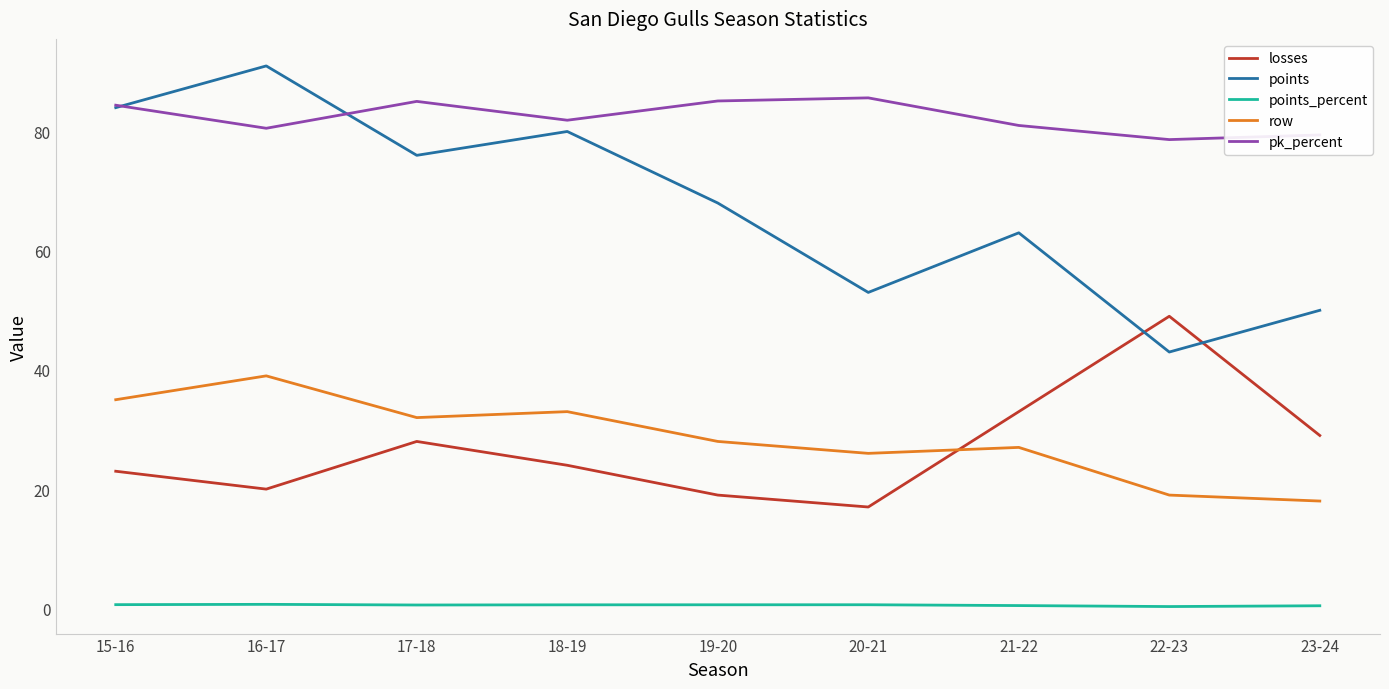

Which series has the widest spread of values?

points